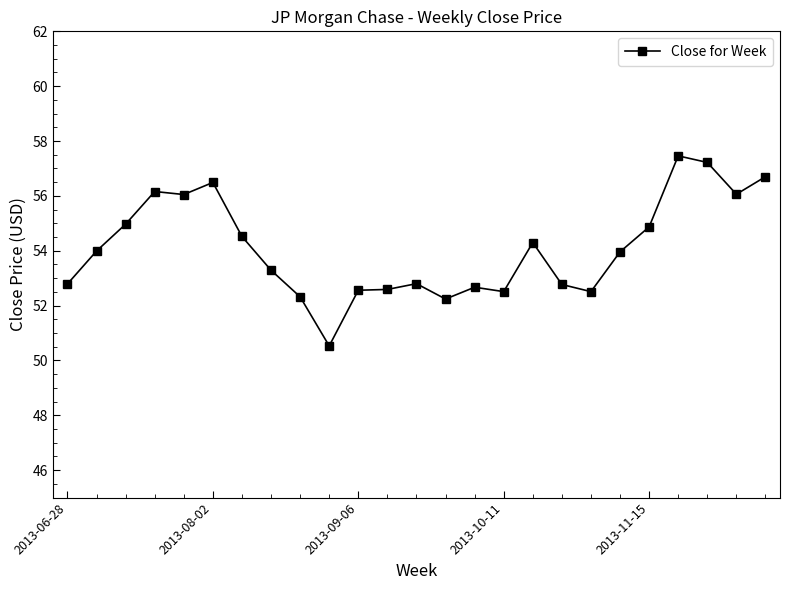

True or false: there are more than 0 points higher than both neighbors.

True